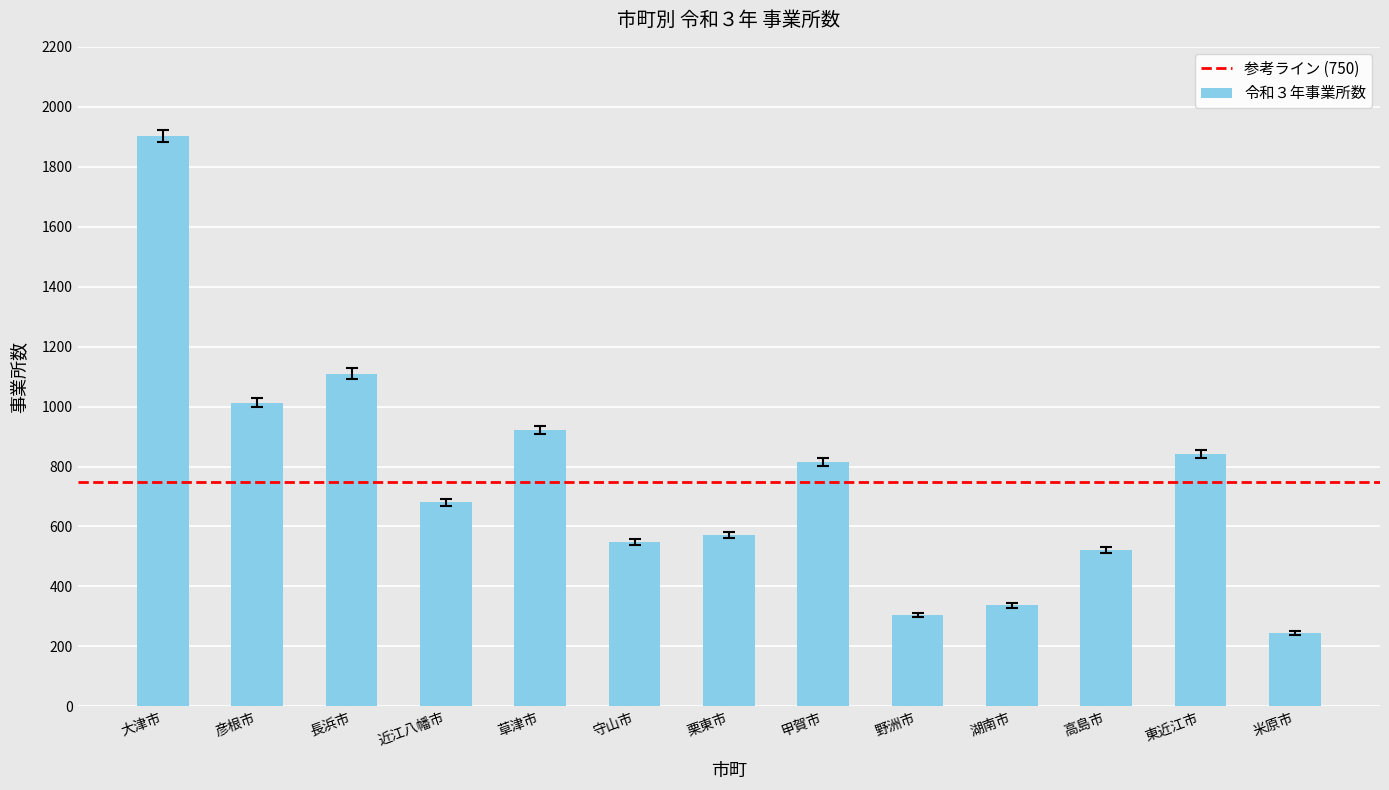

True or false: the data shows 1013 at 彦根市.

True